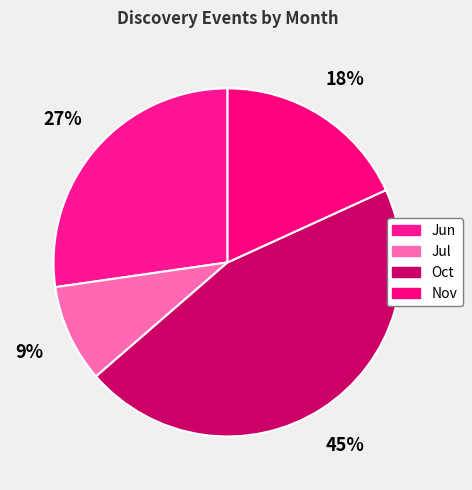

True or false: Jul accounts for 9% of the total.

True